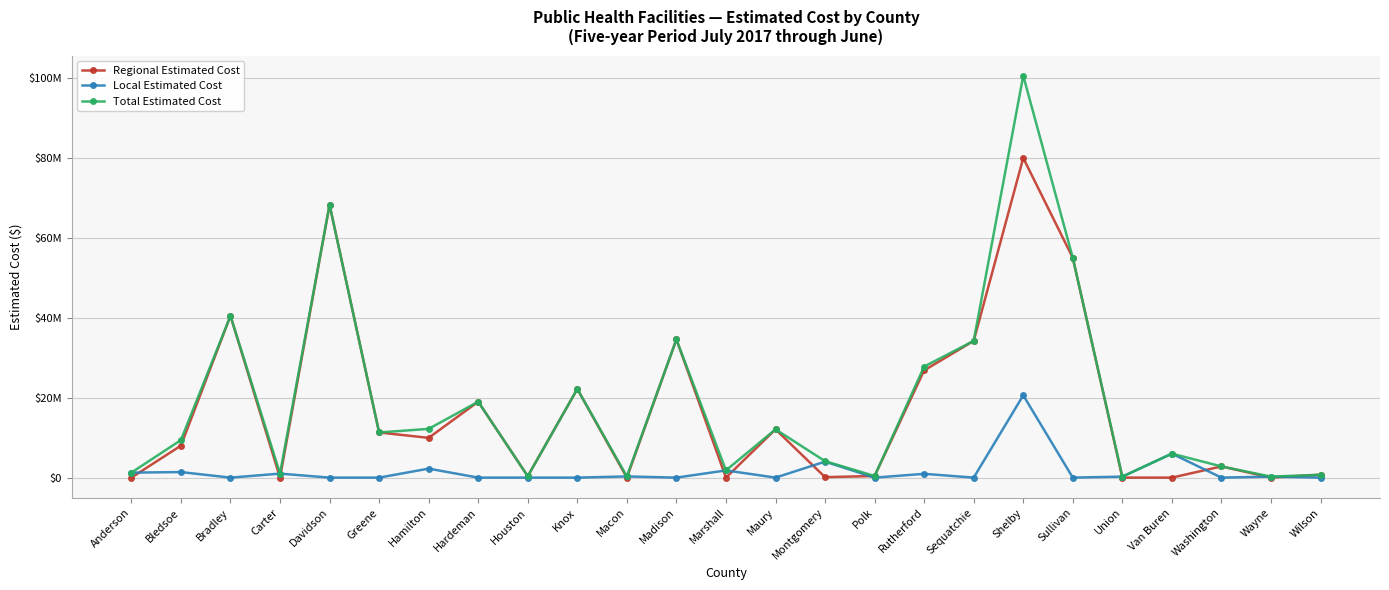

At which category is the sum across all series the highest?

Shelby